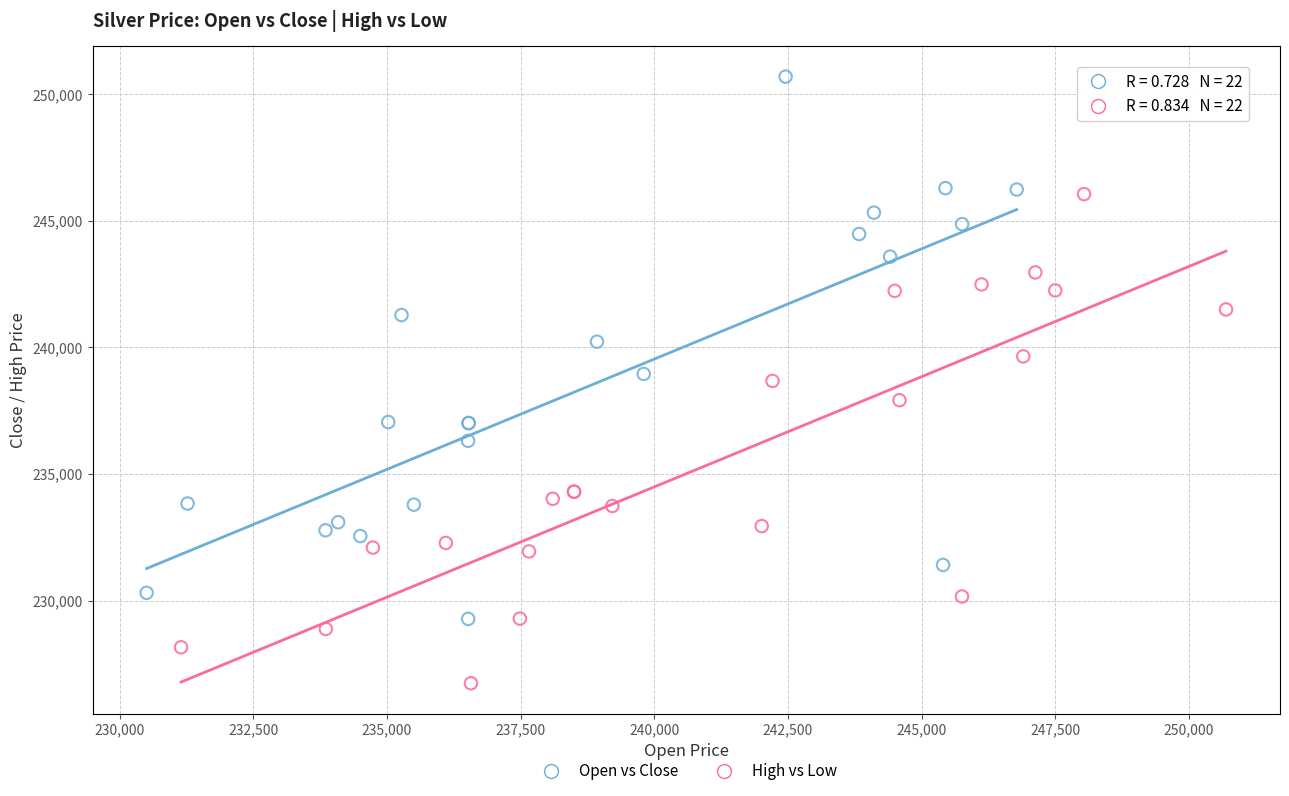

Which series reaches the maximum Y coordinate?

Open vs Close